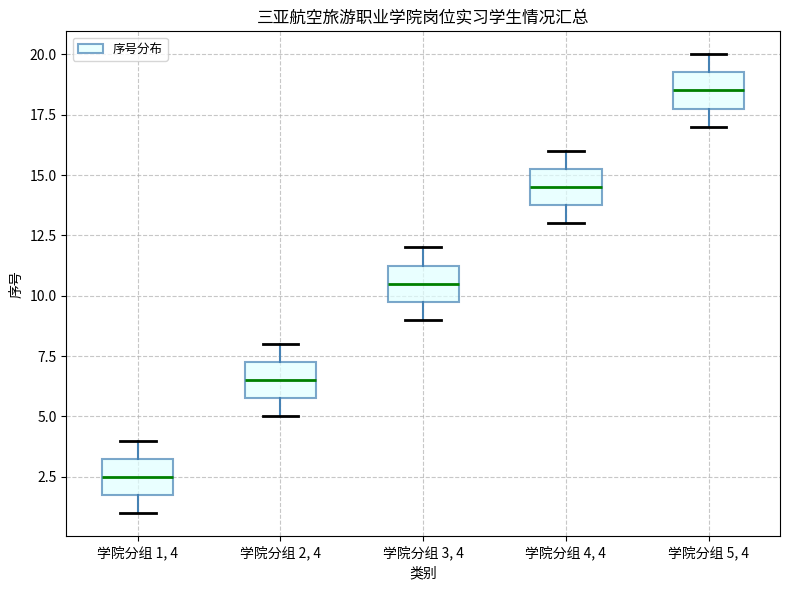

Where does the lower whisker of the box for 学院分组 1, 4 end on the y-axis? The values are not printed on the chart, so give them approximately, as read against the axis.

1.0